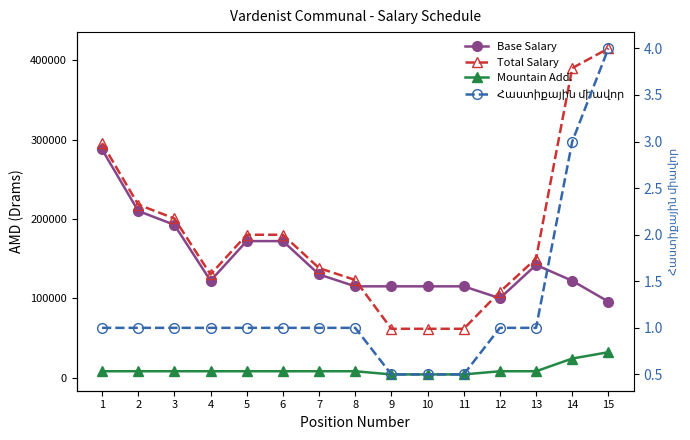

Reading right to left, what are all the values shown in this chart?

Պաշտոնային Դրույքաչափը: 95700.0	122000.0	142000.0	100000.0	115000.0	115000.0	115000.0	115000.0	130000.0	172000.0	172000.0	122000.0	192500.0	210000.0	287500.0
Ընդամենը աշխատավարձ: 414800.0	390000.0	150000.0	108000.0	61500.0	61500.0	61500.0	123000.0	138000.0	180000.0	180000.0	130000.0	200500.0	218000.0	295500.0
Բարձր լեռնային: 32000.0	24000.0	8000.0	8000.0	4000.0	4000.0	4000.0	8000.0	8000.0	8000.0	8000.0	8000.0	8000.0	8000.0	8000.0
Հաստիքային միավոր: 4.0	3.0	1.0	1.0	0.5	0.5	0.5	1.0	1.0	1.0	1.0	1.0	1.0	1.0	1.0